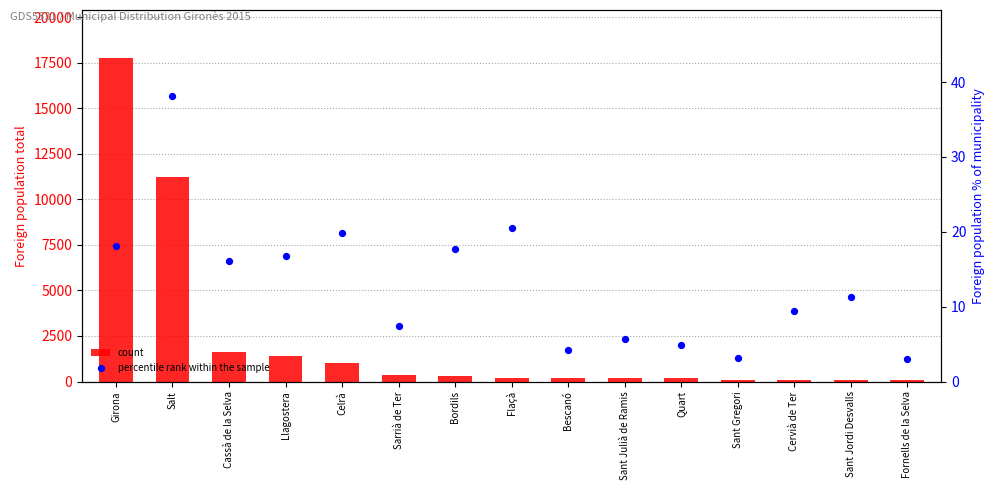

At how many categories does at least one series exceed 5507?

2